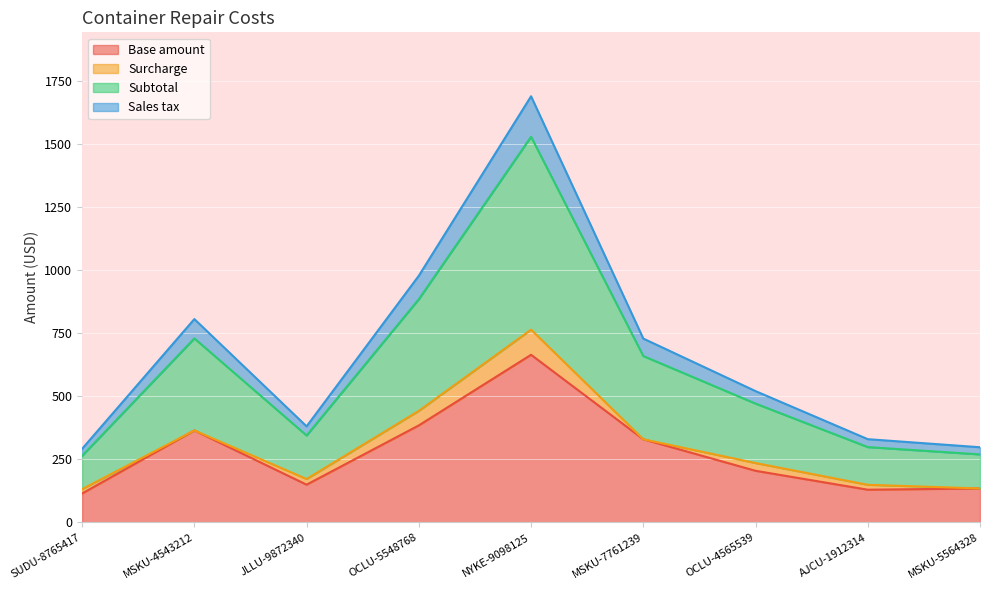

What are all the series names shown in the legend?

Base amount, Surcharge, Subtotal, Sales tax